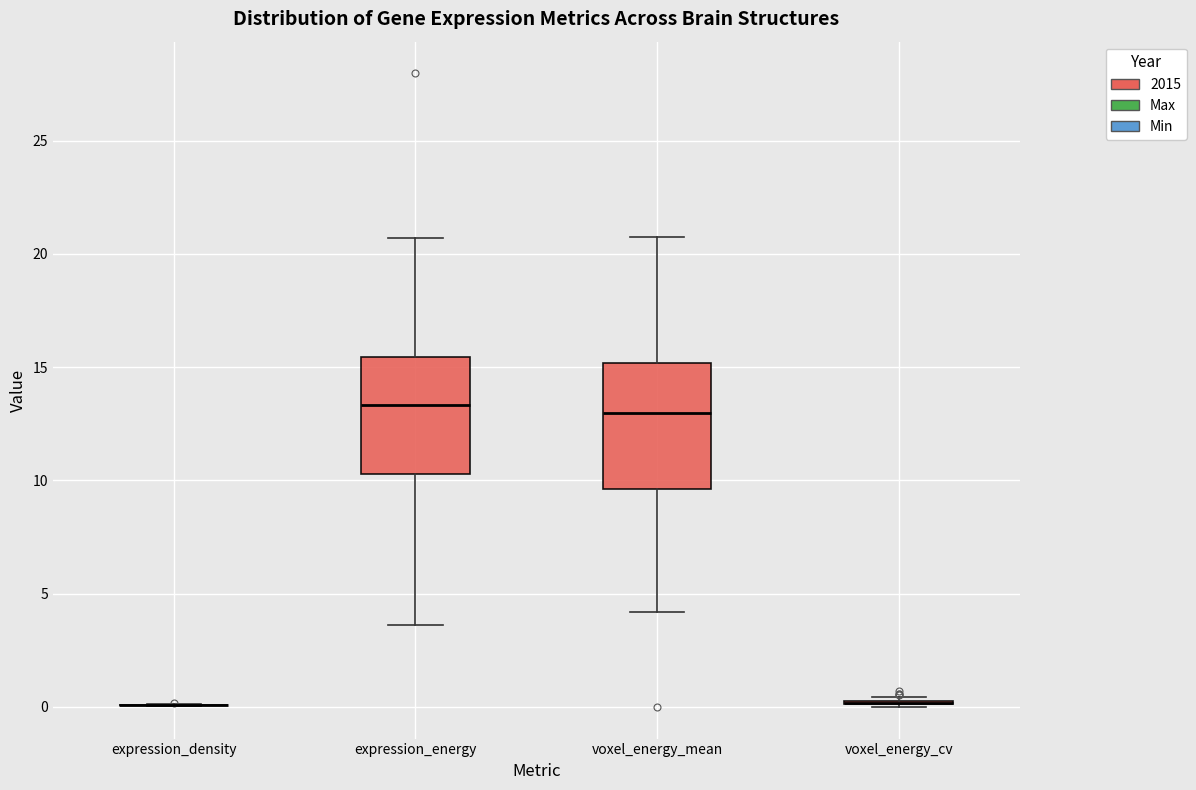

Where does the median line of the box for voxel_energy_mean sit on the y-axis? The values are not printed on the chart, so give them approximately, as read against the axis.

13.0